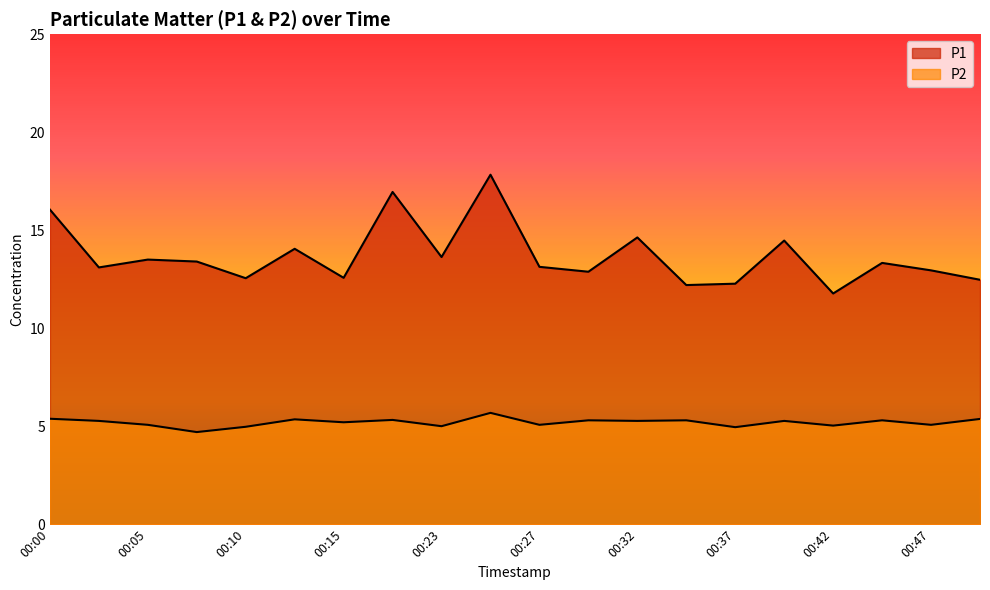

At which category does P1 reach its first local valley?

00:03